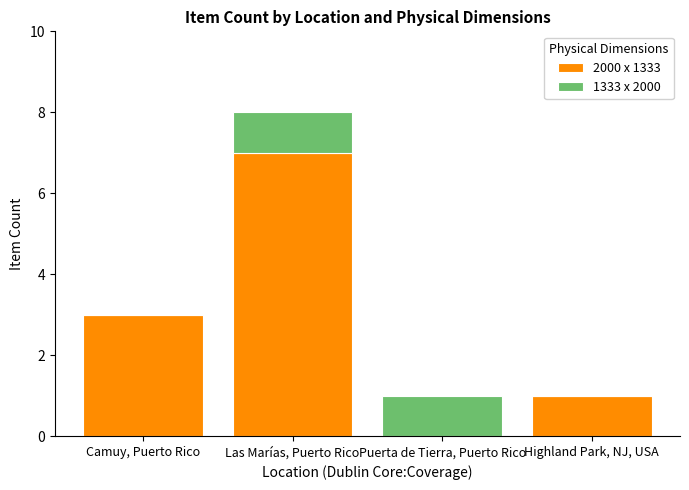

The 2000 x 1333 series shows 3 at Camuy, Puerto Rico. True or false?

True